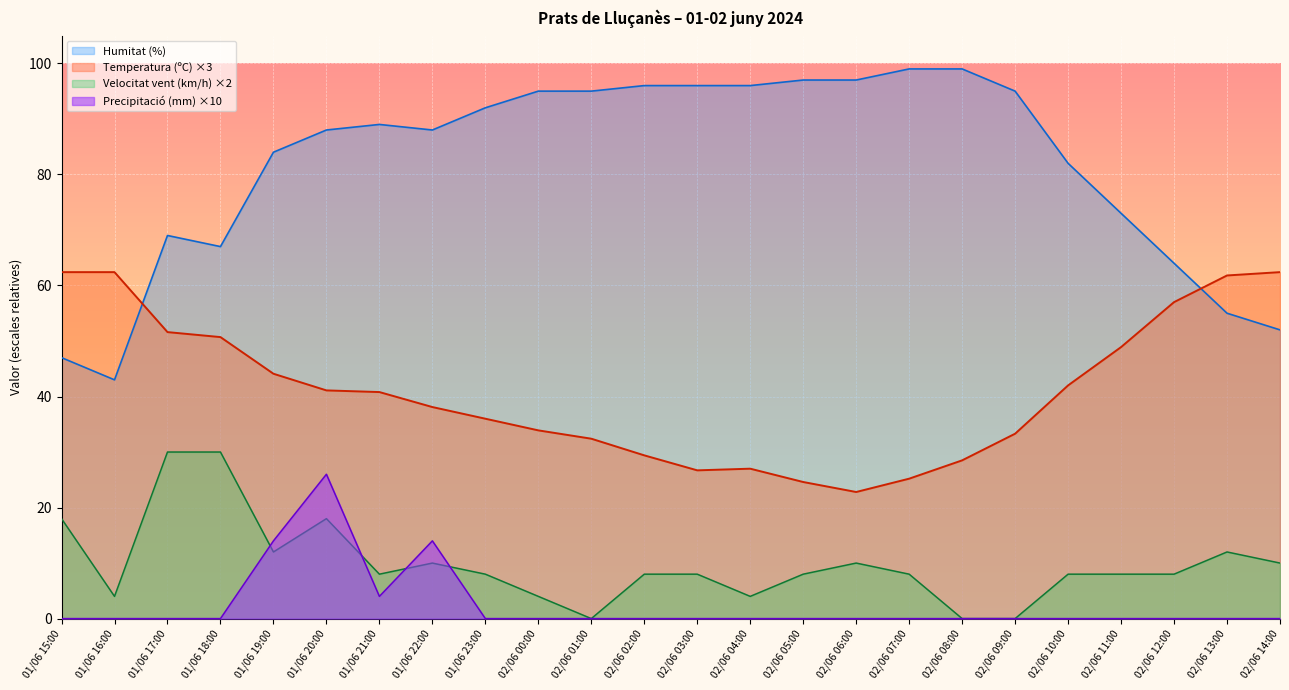

Where is the first local minimum for Humitat (%)?

01/06 16:00